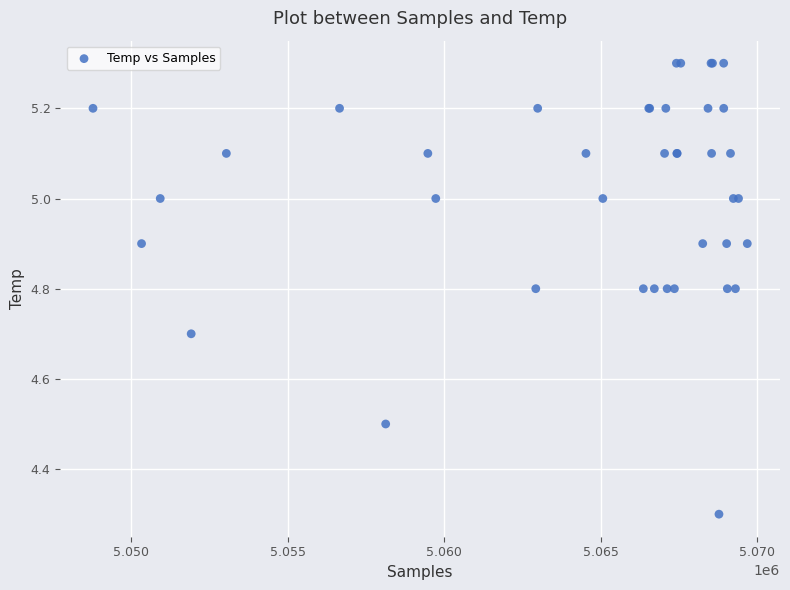

What Y value in the scatter plot is closest to 4?

4.3